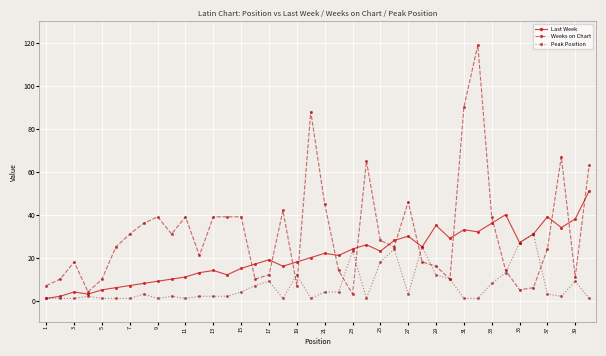

Which series has the widest spread of values?

Weeks on Chart